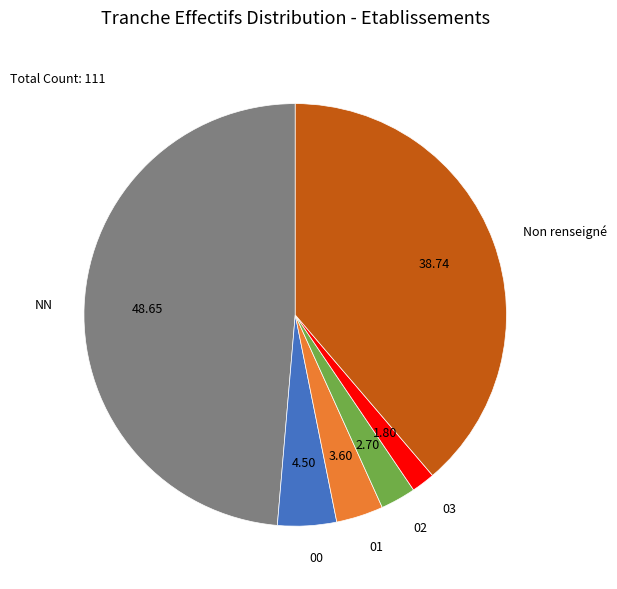

Does any single category account for the majority?

No